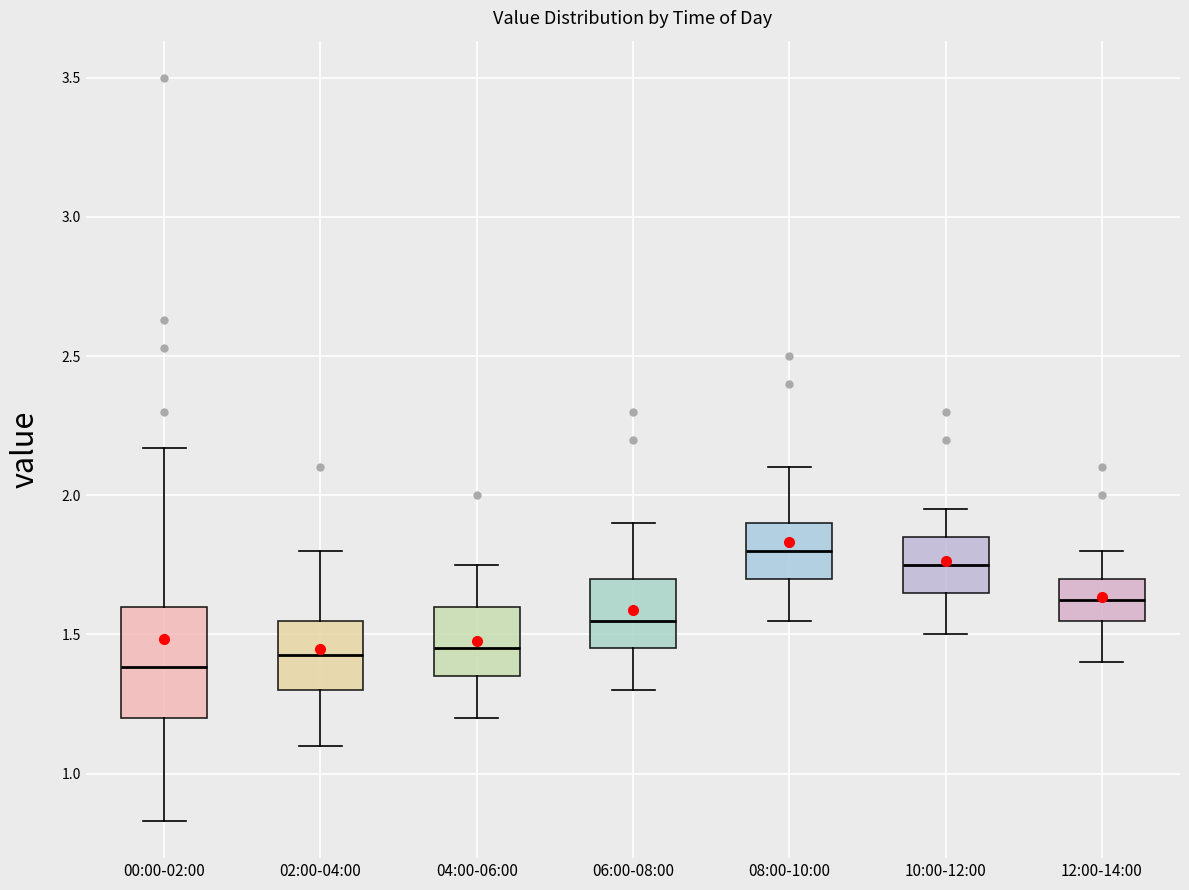

Which box has the highest median line?

08:00-10:00